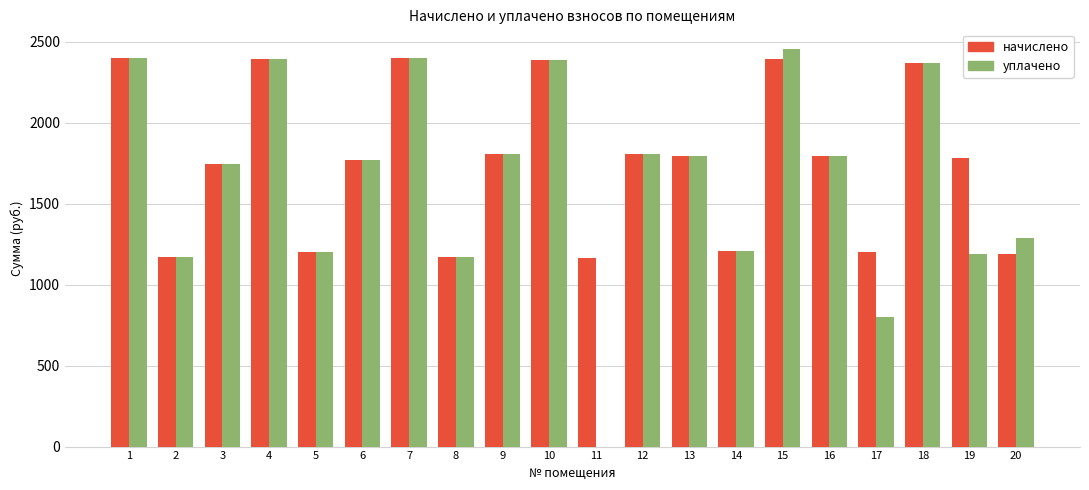

What is the sum of the начислено values at 12 and 7?

4203.2